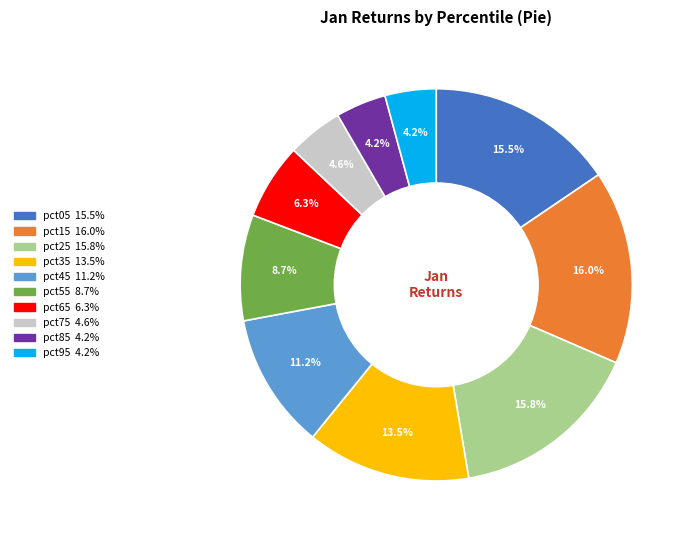

Combined, do pct55 and pct35 account for over 50%?

No